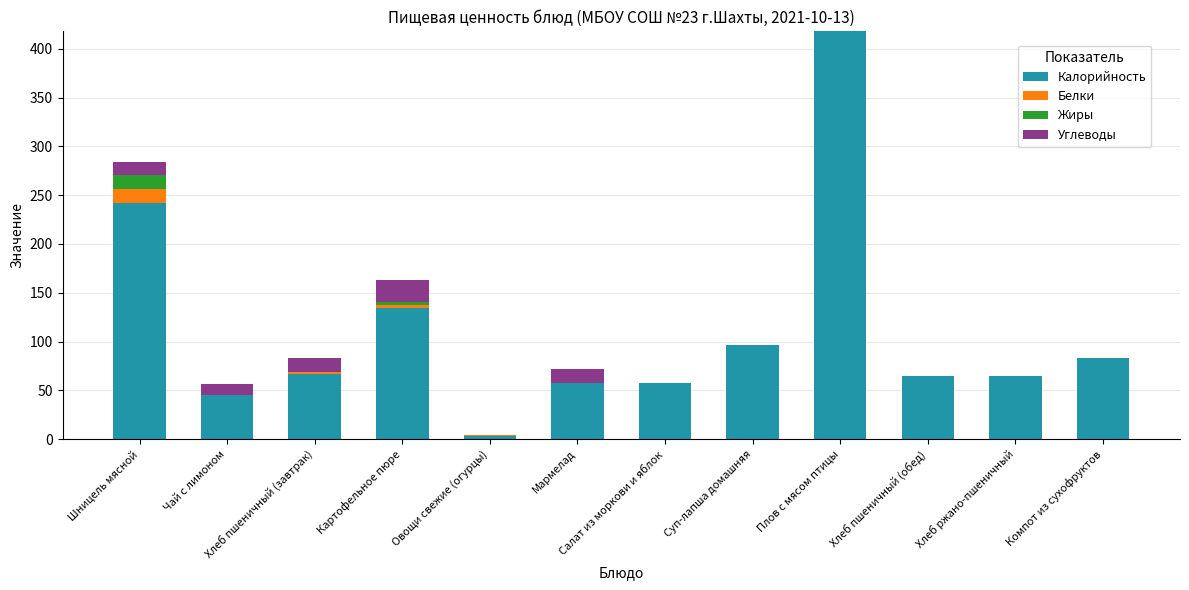

Which category has the highest value in the Калорийность series?

Плов с мясом птицы